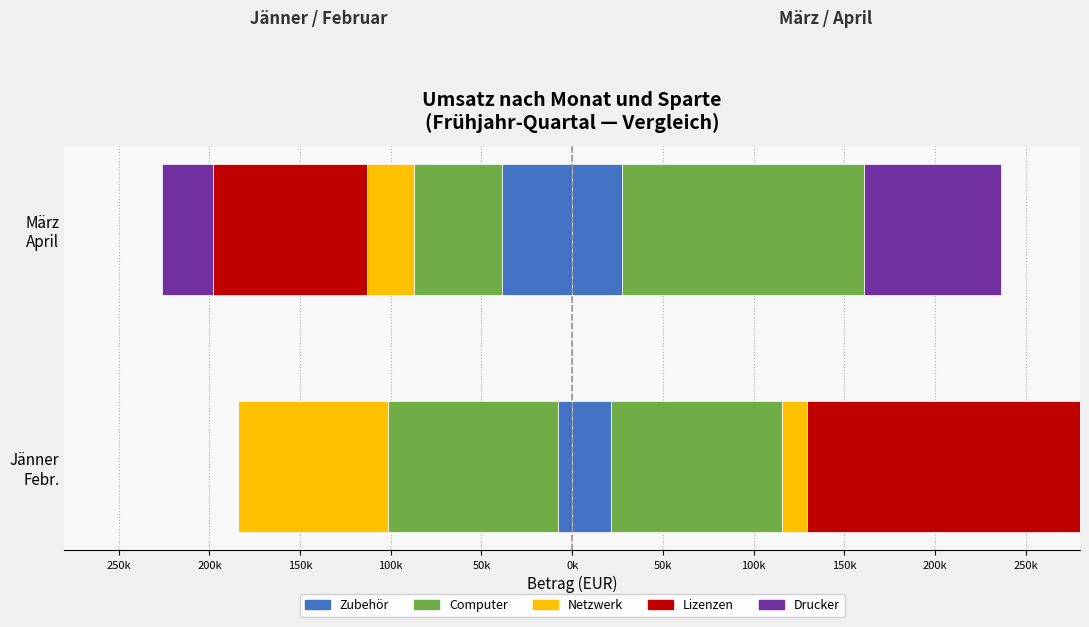

True or false: Netzwerk has a value of -82550 at Jänner Febr..

True